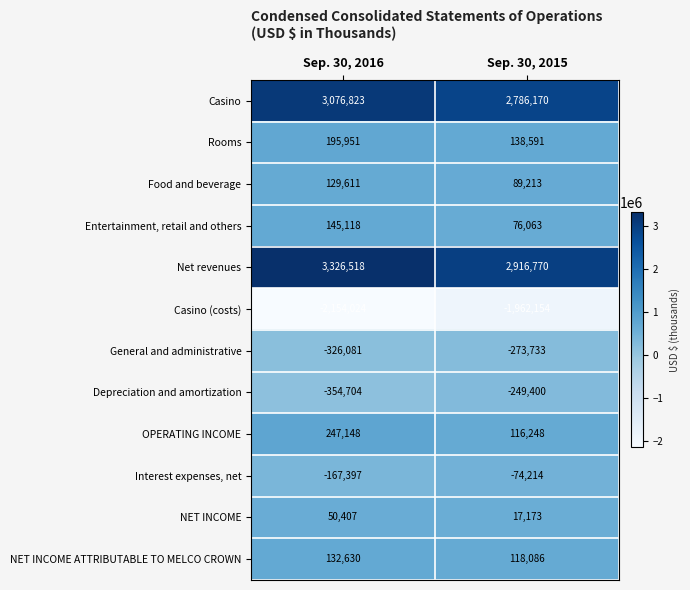

What is the total value across all series at Sep. 30, 2015?

3698813